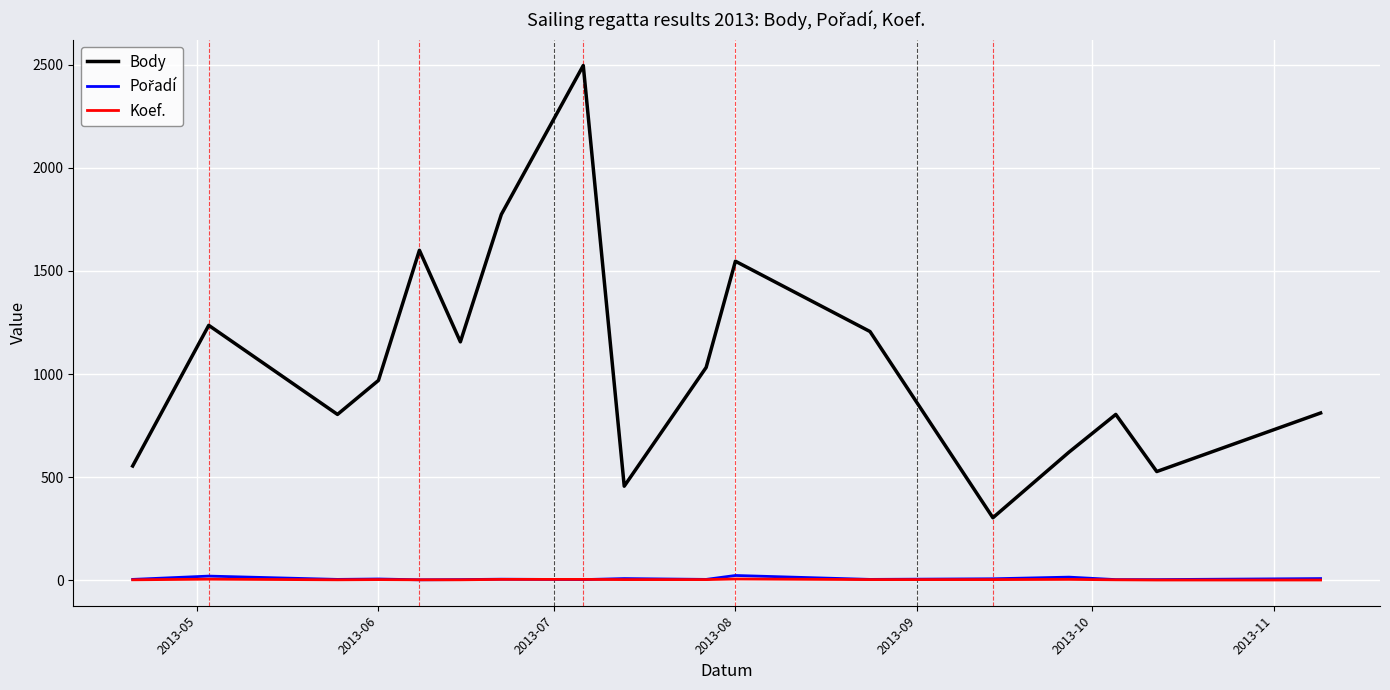

Which series has the widest spread of values?

Body